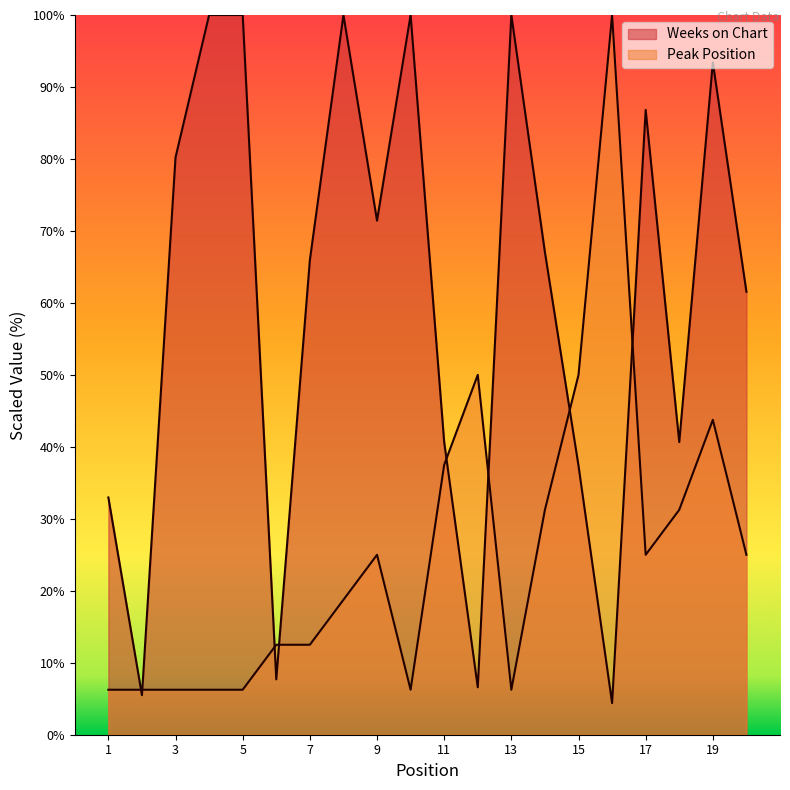

How many interior local peaks does the Weeks on Chart series have?

5